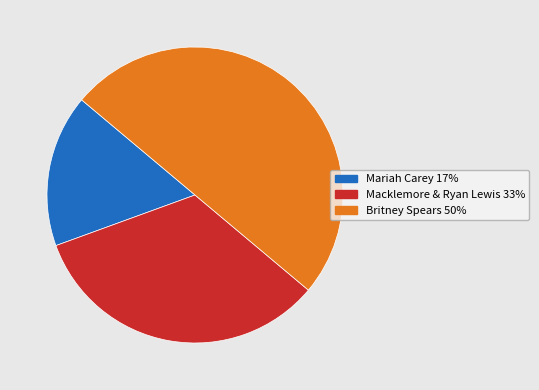

Is Mariah Carey the majority of the pie?

No